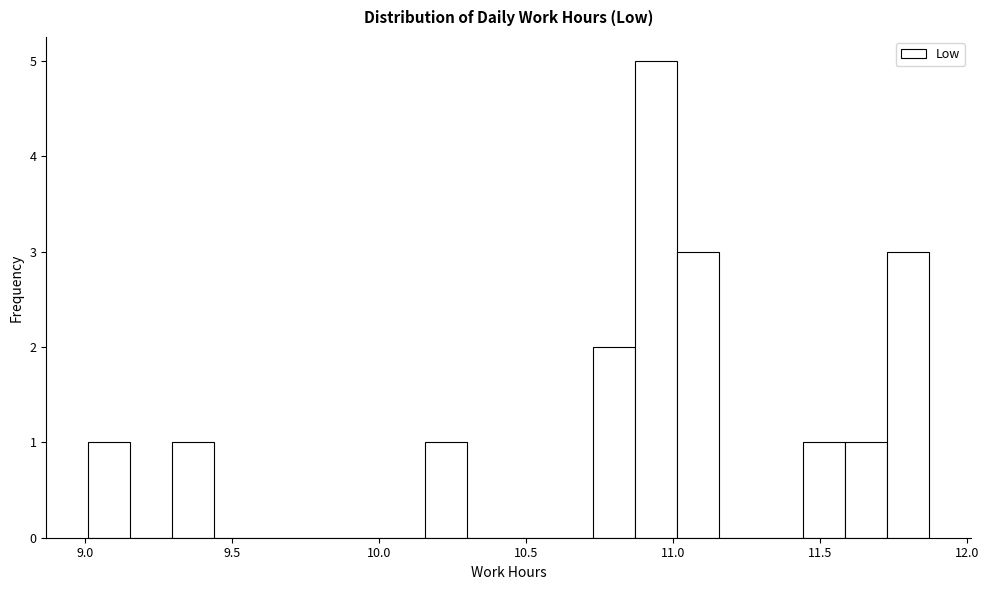

Read against the x-axis, roughly where is the centre of the tallest bar?

10.95